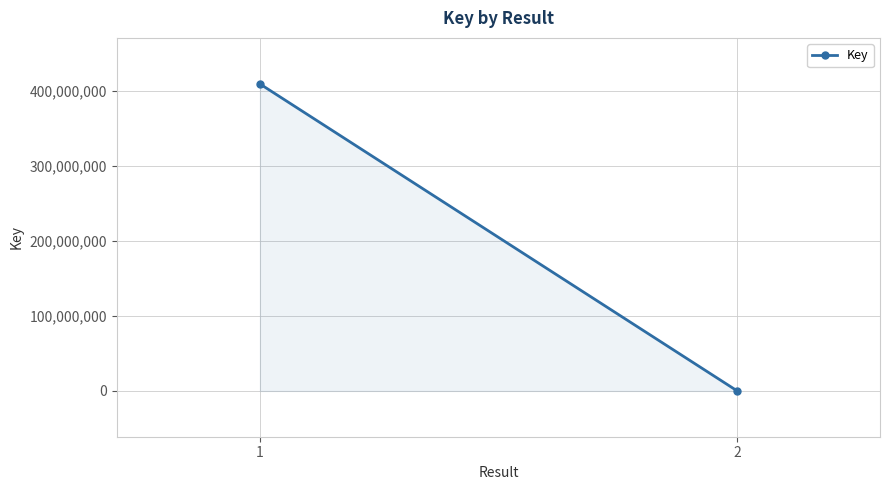

What is the greatest value displayed?

409615508